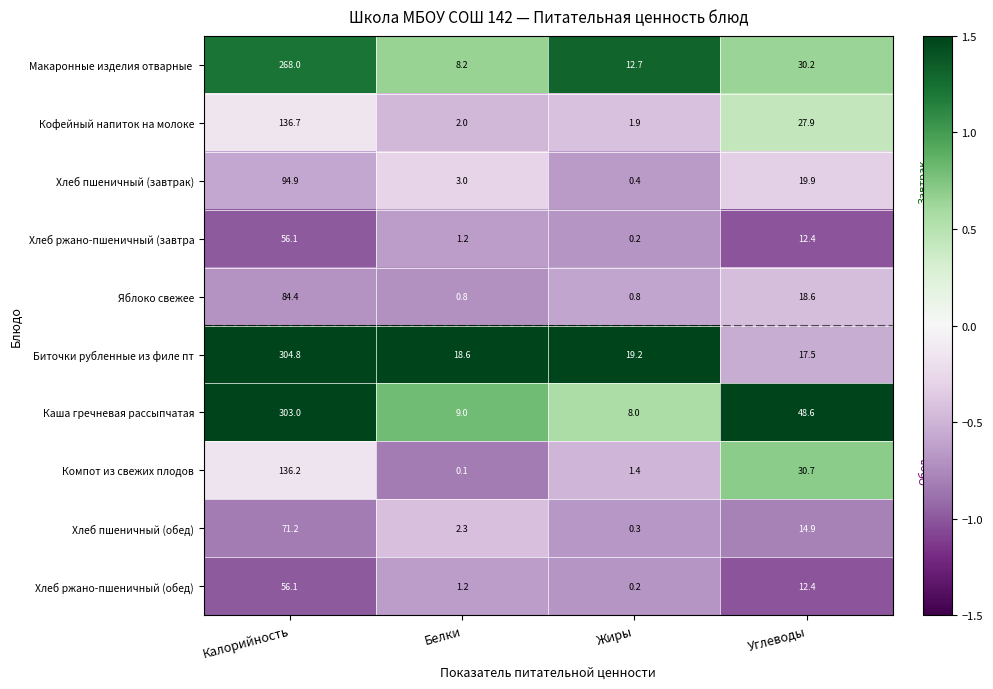

The value of Хлеб ржано-пшеничный (завтра at Углеводы is 12.4. True or false?

True